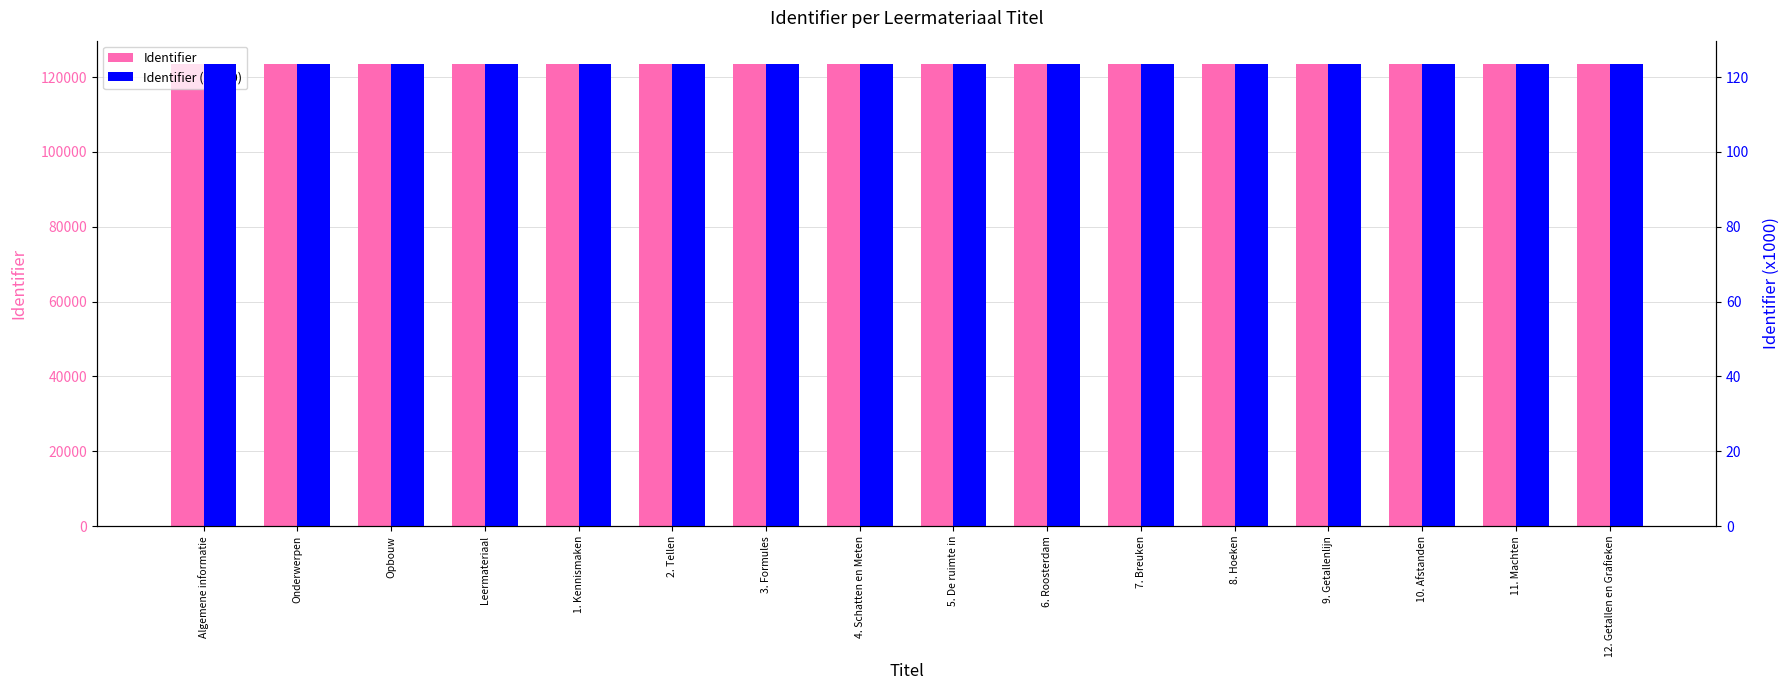

List the series in order of their overall mean, lowest first.

Identifier (x1000), Identifier